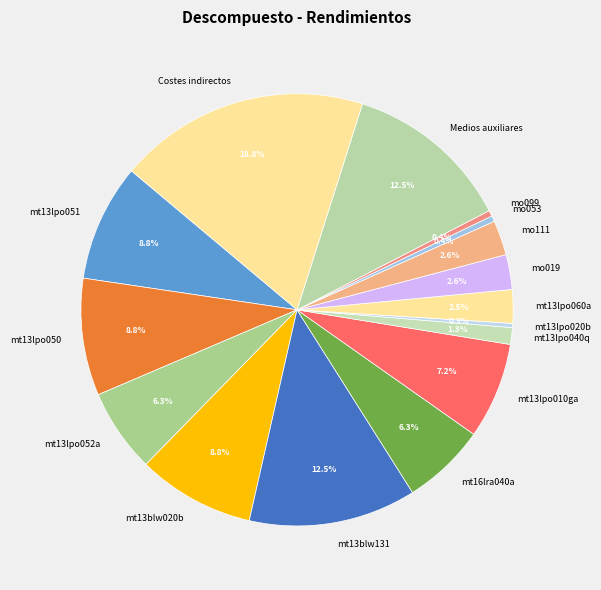

What percentage is the mt13blw020b slice, to the nearest percent?

9%